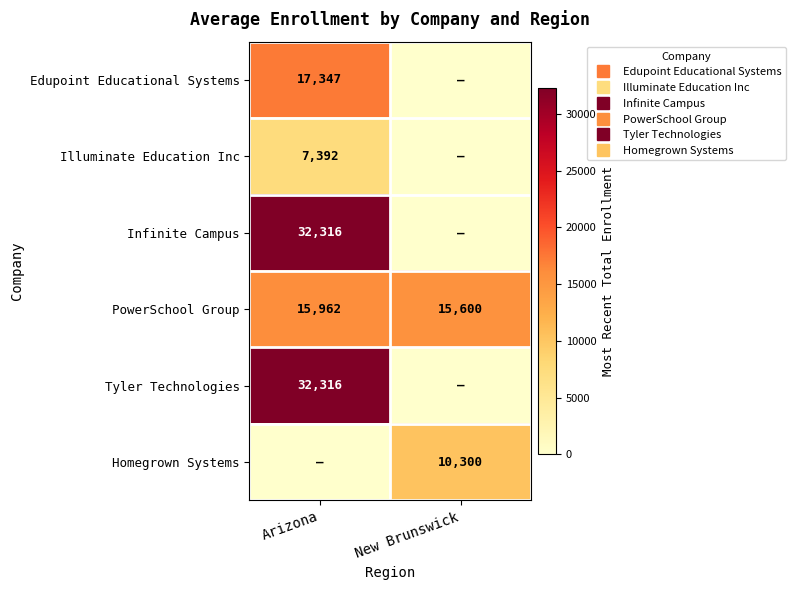

The value of Tyler Technologies at New Brunswick is 10274. True or false?

False